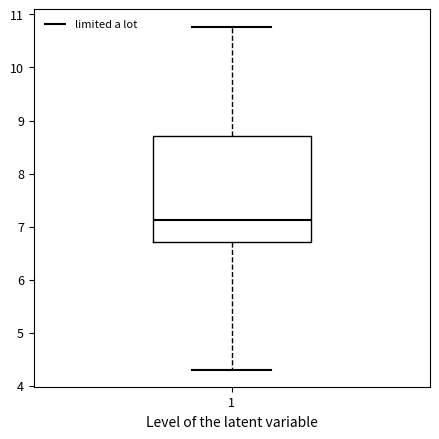

Transcribe this box plot: give where the median line is, the range the box spans, and where the two whiskers end, as read against the y-axis. The values are not printed on the chart, so give them approximately, as read against the axis.

median 7.1, box 6.7 to 8.7, whiskers 4.3 to 10.8